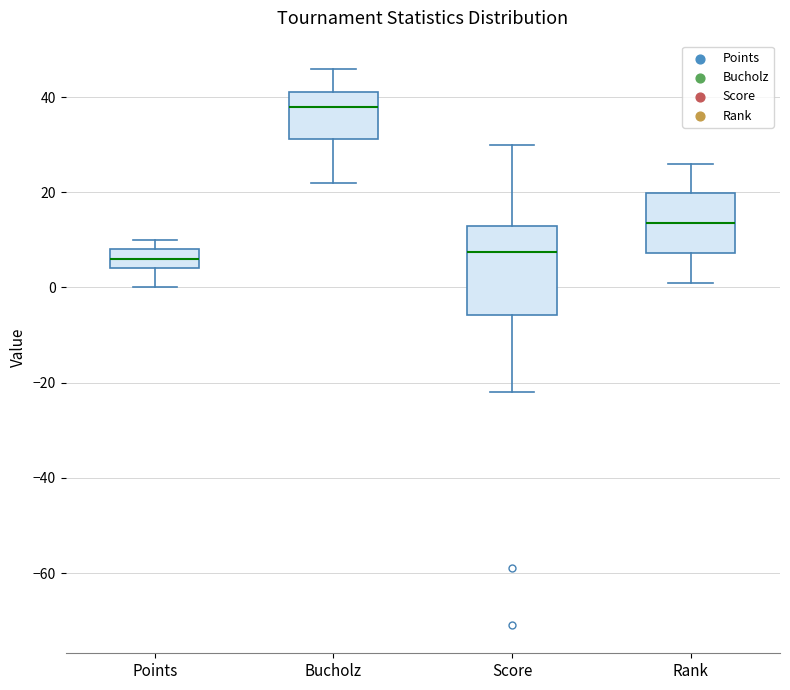

Reading left to right, transcribe this box plot: for each box, give where its median line is, the range the box spans, and where its two whiskers end, as read against the y-axis. The values are not printed on the chart, so give them approximately, as read against the axis.

Points: median 6, box 4 to 8, whiskers 0 to 10
Bucholz: median 38, box 32 to 42, whiskers 22 to 46
Score: median 8, box -6 to 14, whiskers -22 to 30
Rank: median 14, box 8 to 20, whiskers 2 to 26